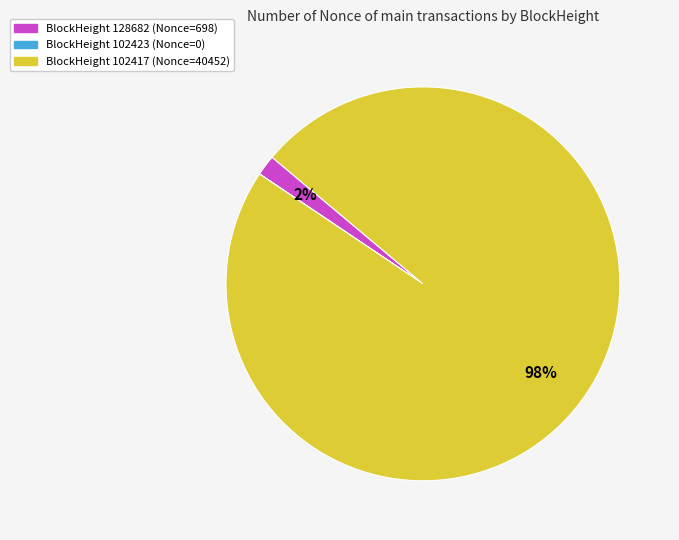

To the nearest percent, what is the average slice percentage?

33%